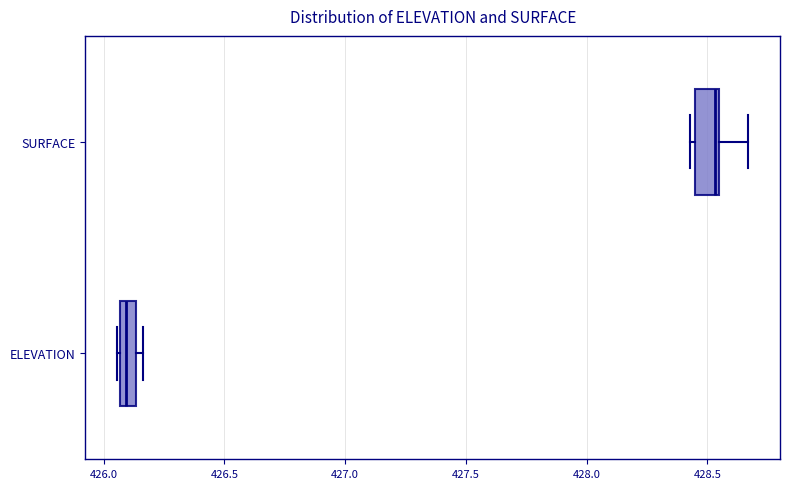

Where is the right edge of the box for SURFACE on the x-axis? The values are not printed on the chart, so give them approximately, as read against the axis.

428.55